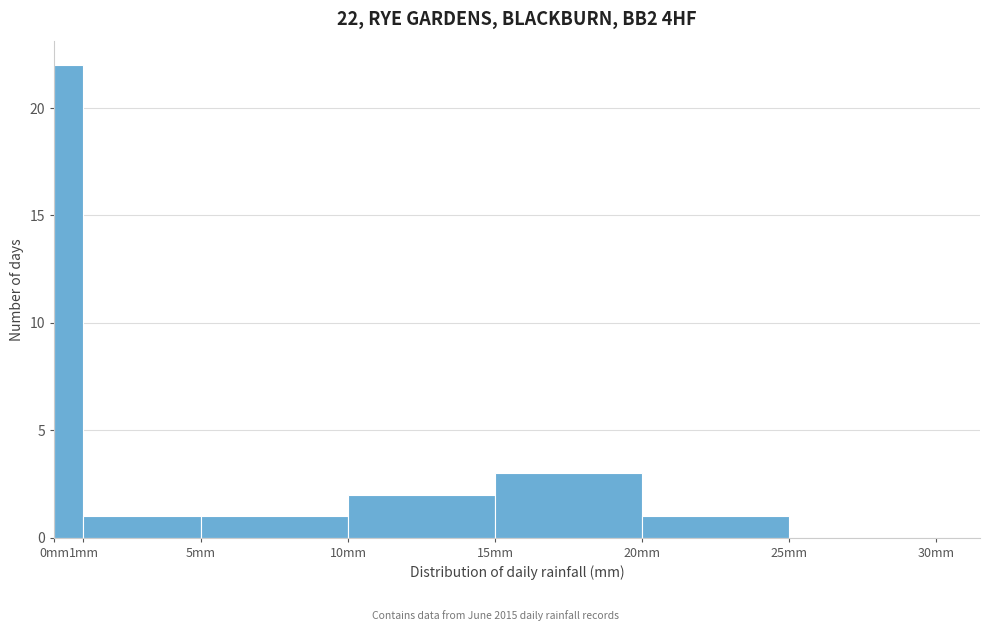

Which range on the x-axis has the tallest bar?

0 to 1